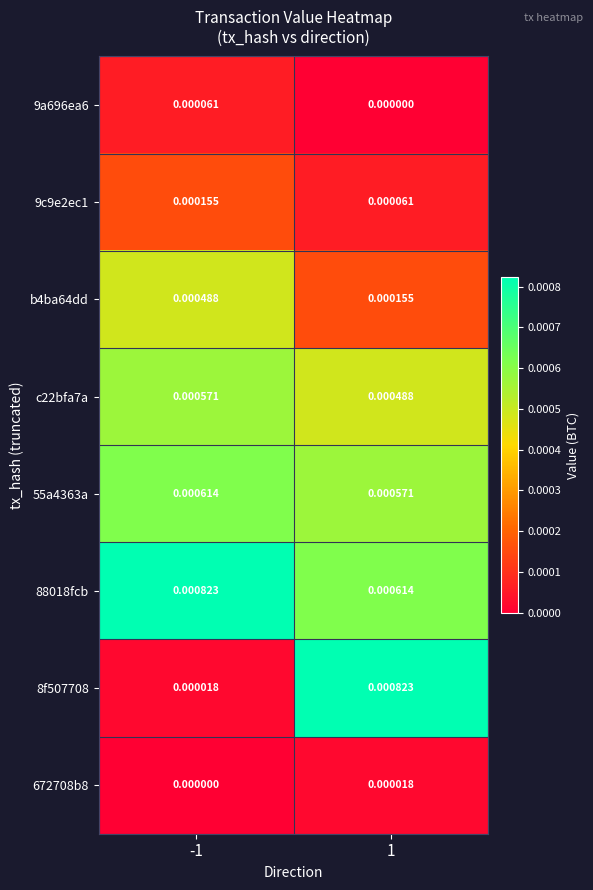

Is the value of 55a4363a at -1 greater than the value of 9c9e2ec1 at 1?

Yes